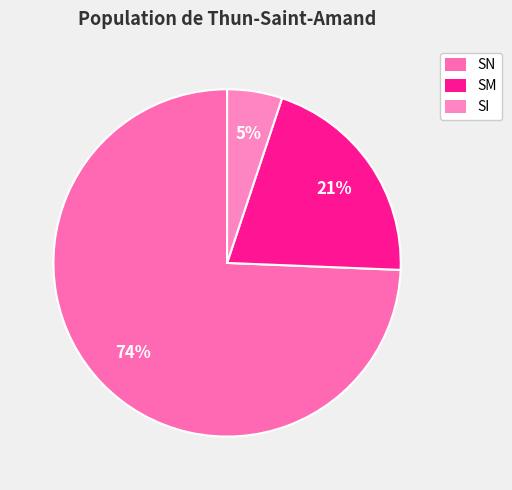

Rank the categories by value from lowest to highest.

SI, SM, SN